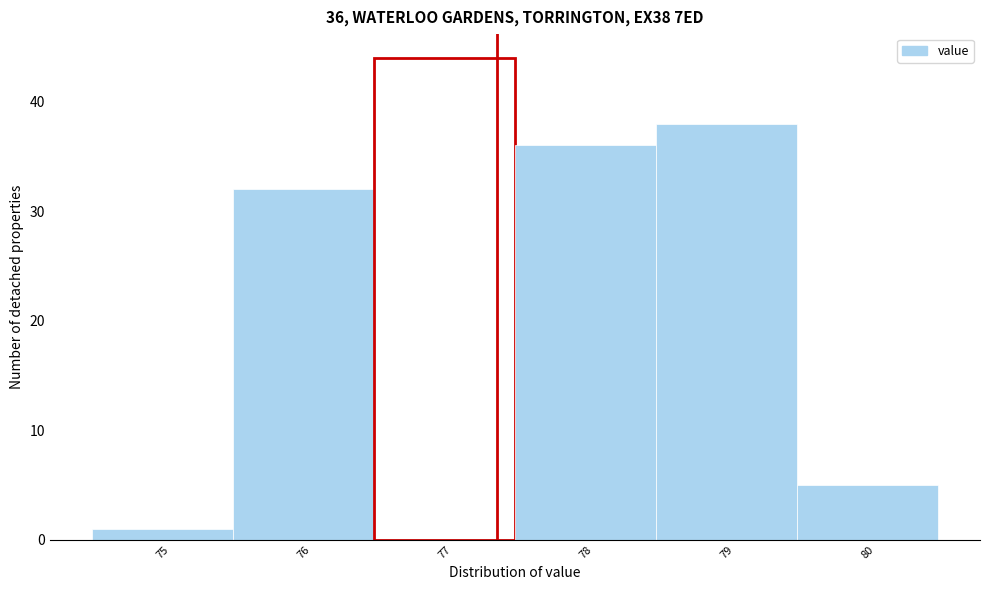

Which range on the x-axis has the tallest bar?

76.5 to 77.5